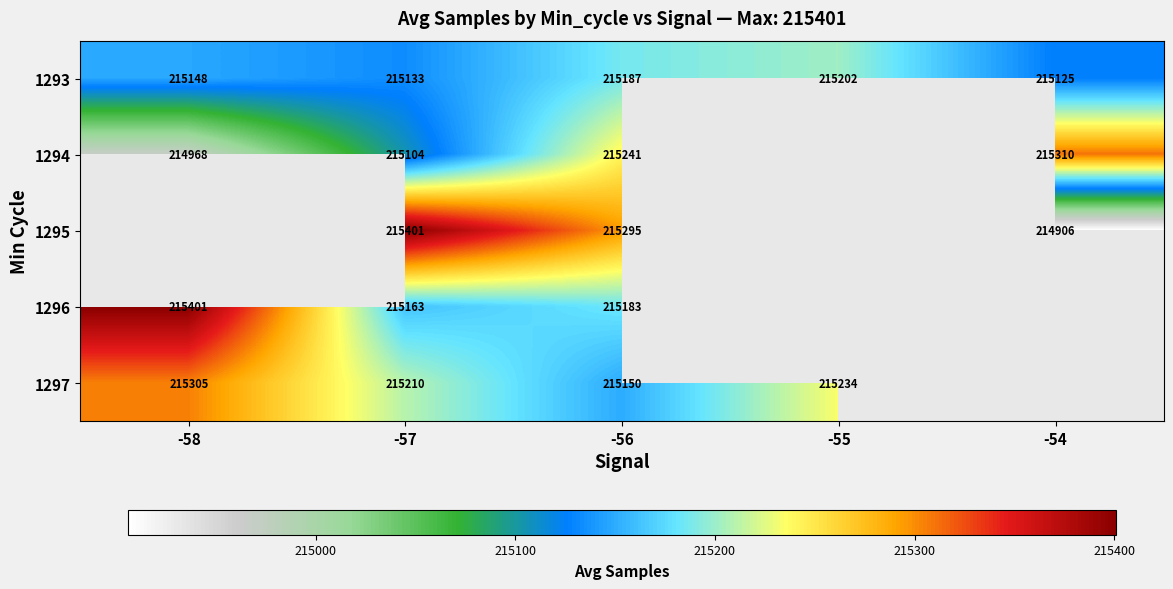

What is the average value of the 1293 series?

215159